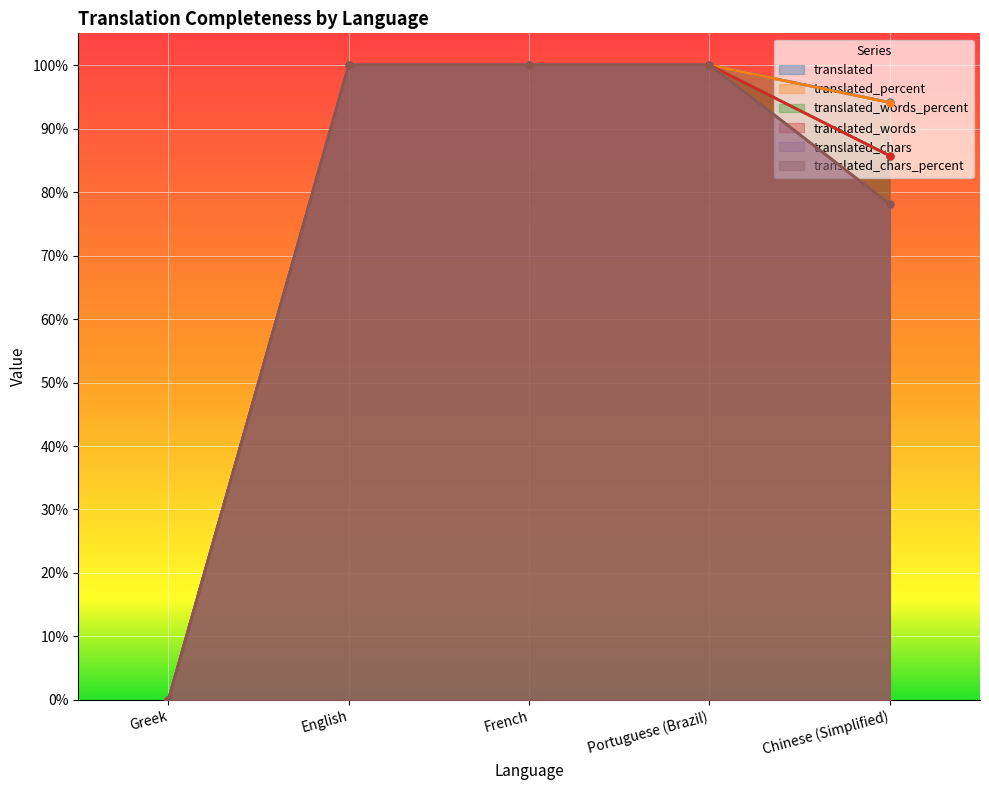

What is the total value across all series at English?

600.0